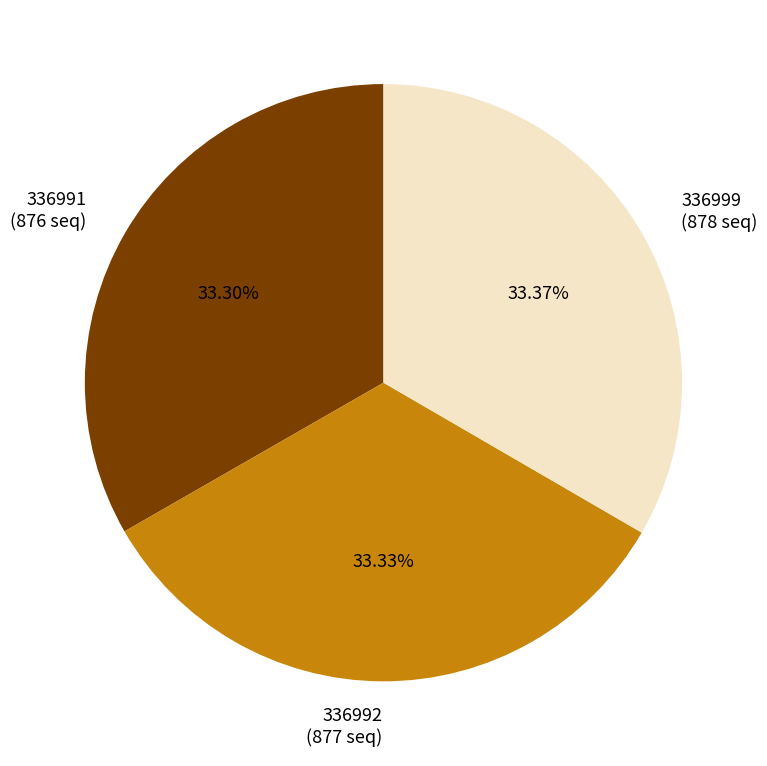

What is the total percentage of 336999 and 336991?

66.7%